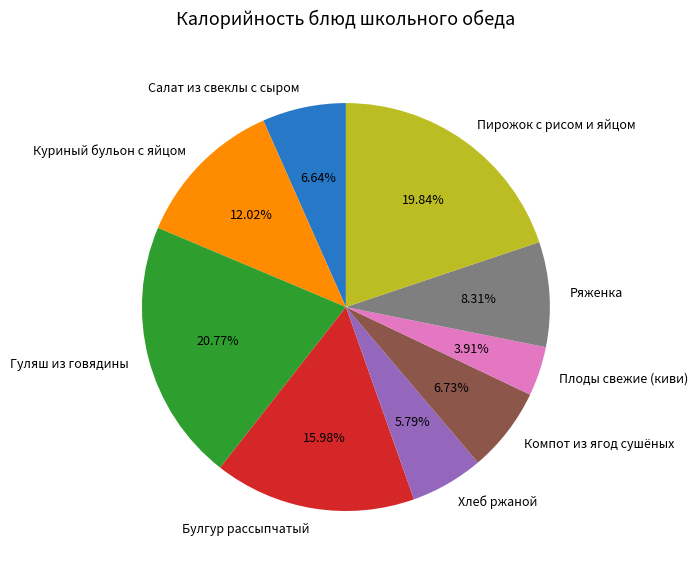

Count the number of slices in the pie.

9